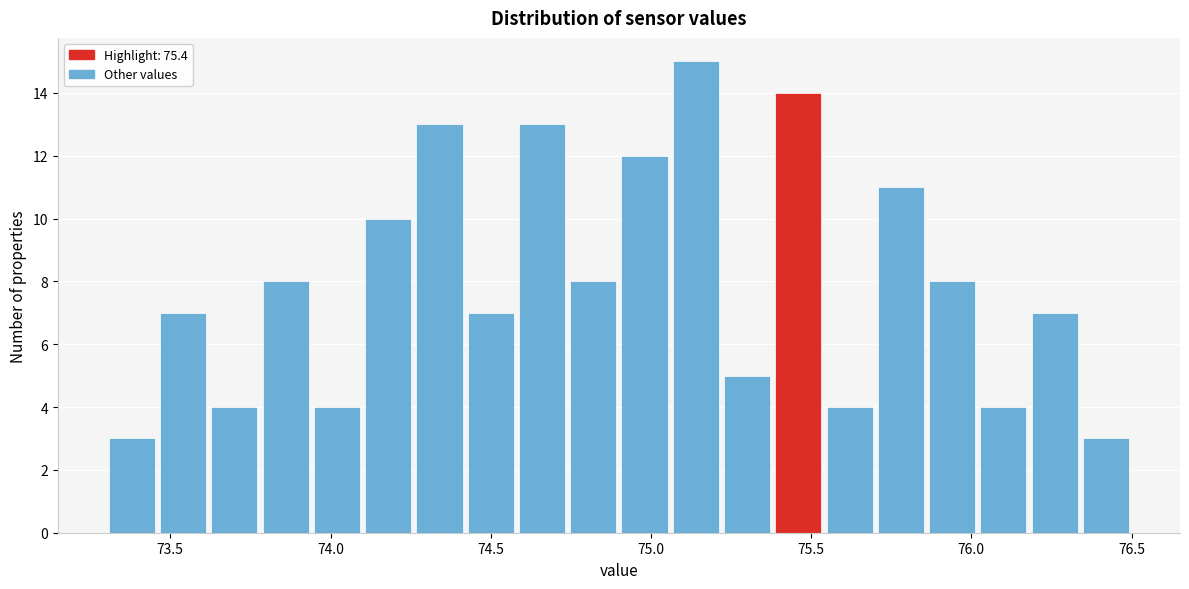

Read against the x-axis, roughly where is the centre of the tallest bar?

75.15